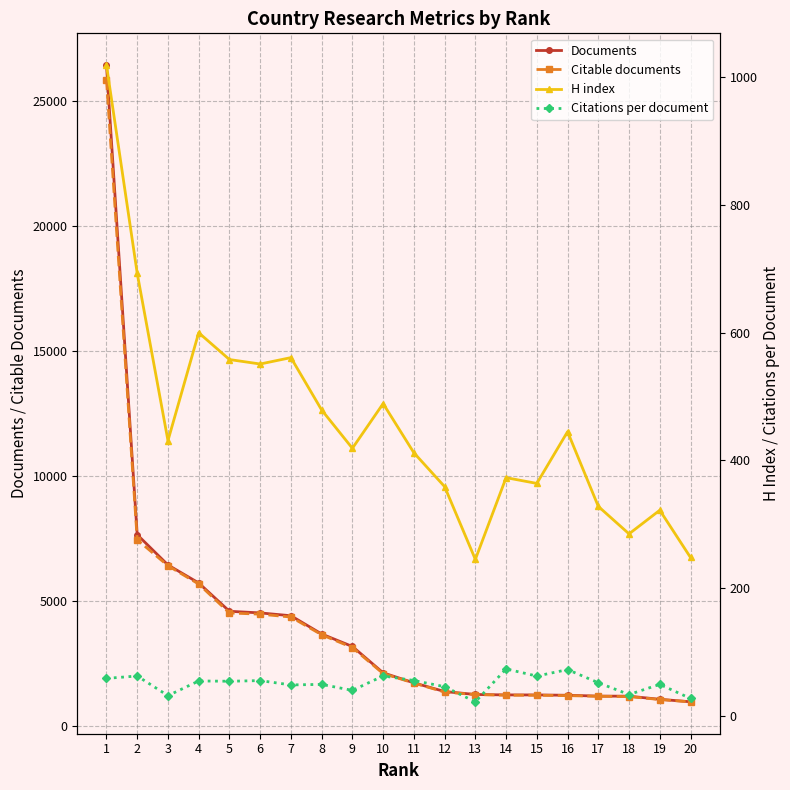

What is the average value of the Citations per document series?

50.5